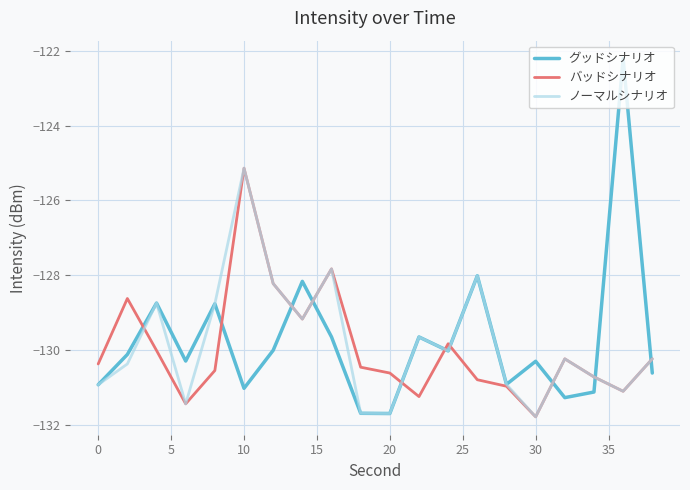

Does the chart display data point markers on the line(s)?

No